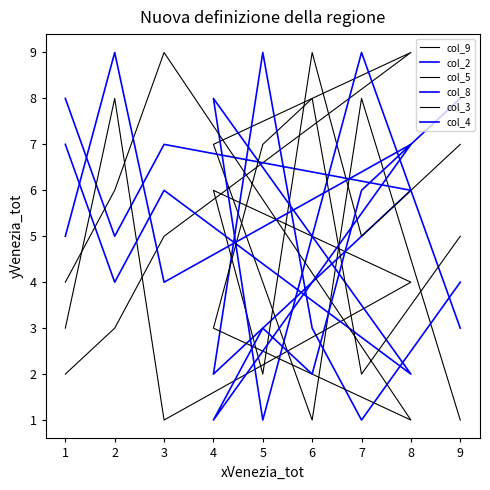

In col_3, how many points are lower than both neighbors (excluding endpoints)?

2